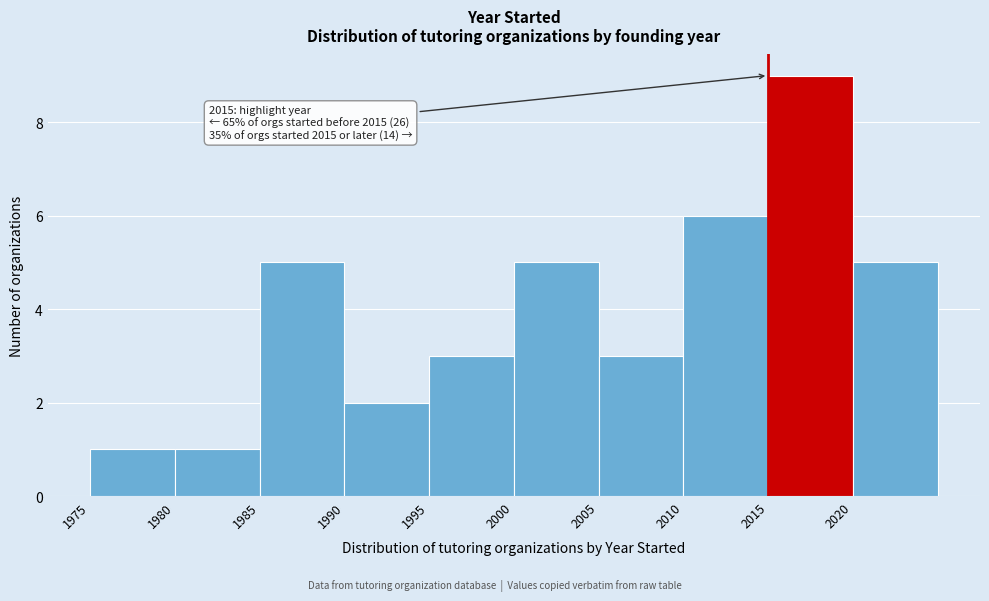

Over which range of the x-axis is the bar tallest?

2015 to 2020